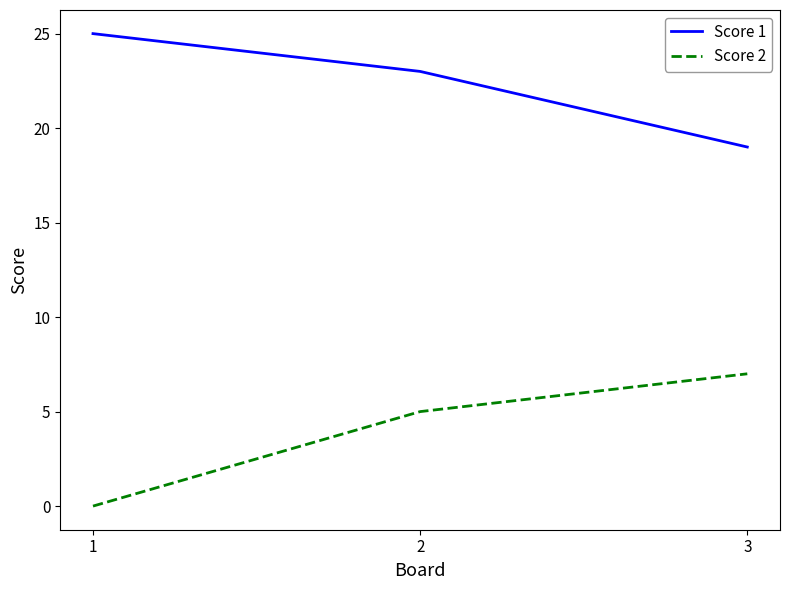

Count the Score 1 values in the range 19 to 25.

3